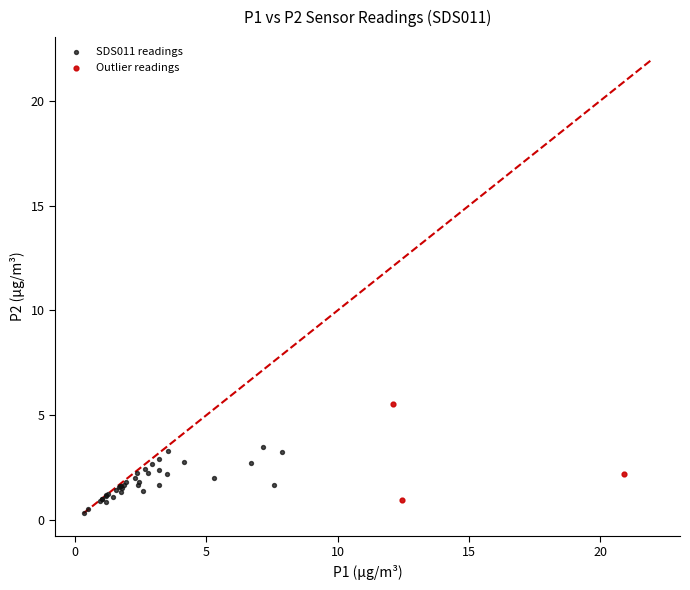

Which series reaches the maximum Y coordinate?

Outlier readings